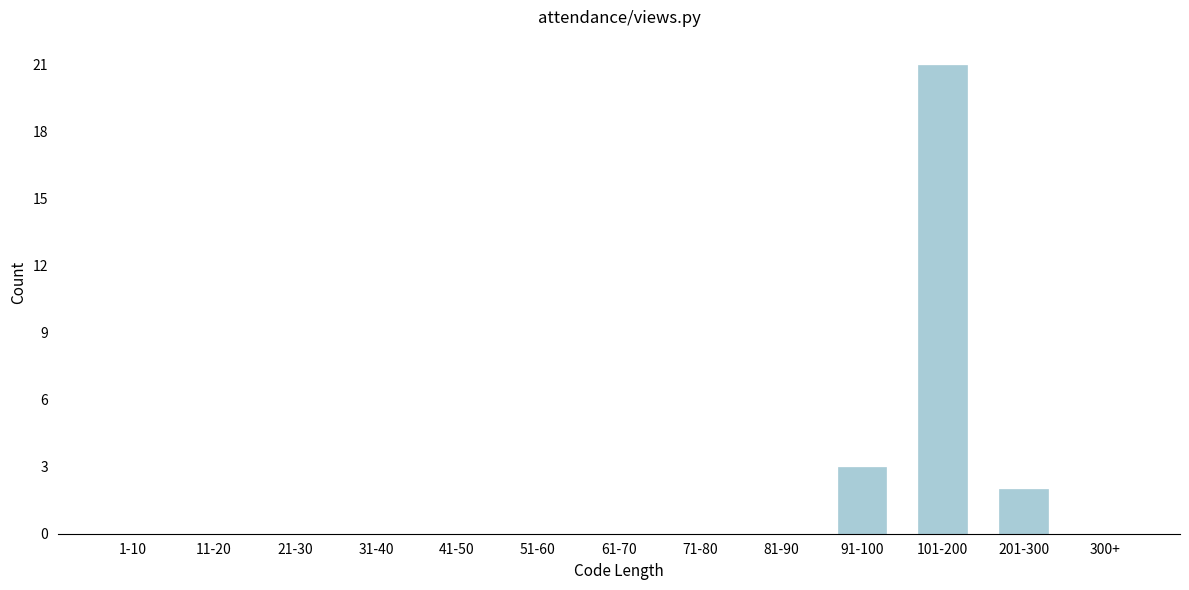

Reading right to left, list all the values displayed in this chart.

300+=0	201-300=2	101-200=21	91-100=3	81-90=0	71-80=0	61-70=0	51-60=0	41-50=0	31-40=0	21-30=0	11-20=0	1-10=0